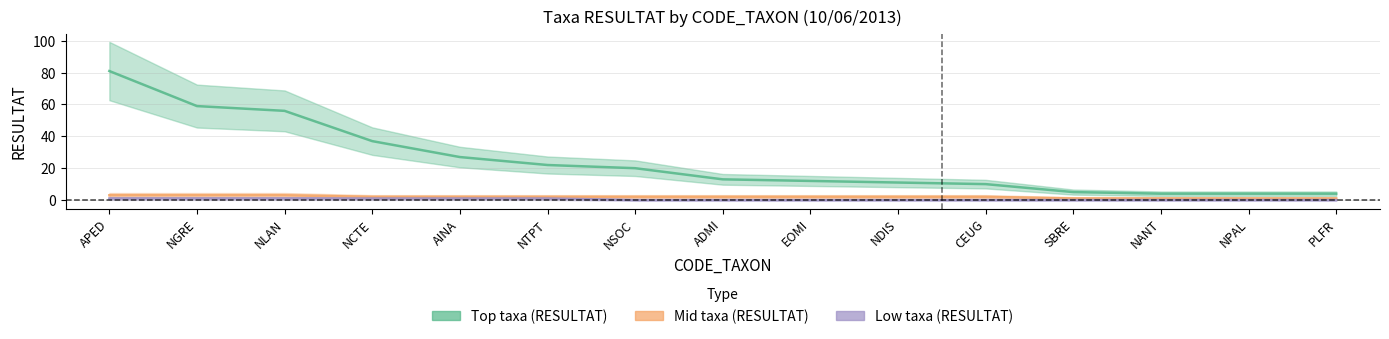

Reading right to left, transcribe all the data shown in this chart.

Top taxa (RESULTAT): PLFR=4	NPAL=4	NANT=4	SBRE=5	CEUG=10	NDIS=11	EOMI=12	ADMI=13	NSOC=20	NTPT=22	AINA=27	NCTE=37	NLAN=56	NGRE=59	APED=81
Mid taxa (RESULTAT): PLFR=1	NPAL=1	NANT=1	SBRE=1	CEUG=2	NDIS=2	EOMI=2	ADMI=2	NSOC=2	NTPT=2	AINA=2	NCTE=2	NLAN=3	NGRE=3	APED=3
Low taxa (RESULTAT): PLFR=0	NPAL=0	NANT=0	SBRE=0	CEUG=0	NDIS=0	EOMI=0	ADMI=0	NSOC=0	NTPT=1	AINA=1	NCTE=1	NLAN=1	NGRE=1	APED=1